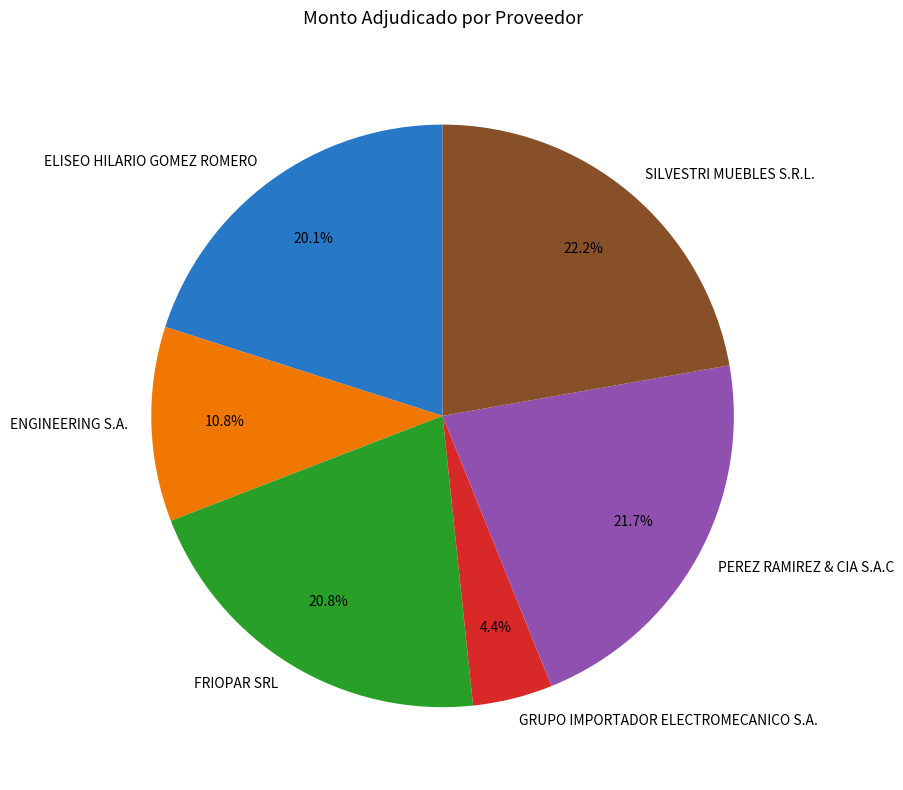

How many slices are in this pie chart?

6